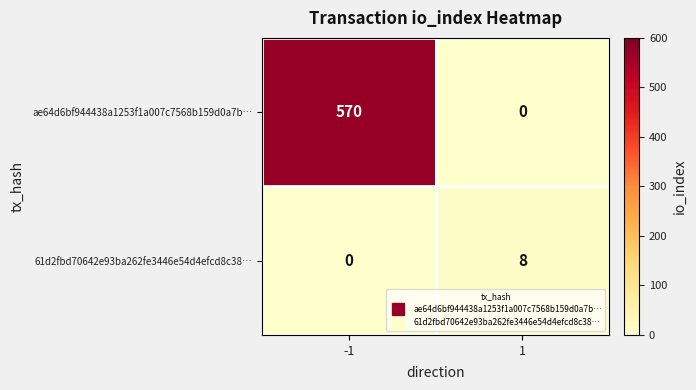

The value of 61d2fbd70642e93ba262fe3446e54d4efcd8c38… at 1 is 14. True or false?

False